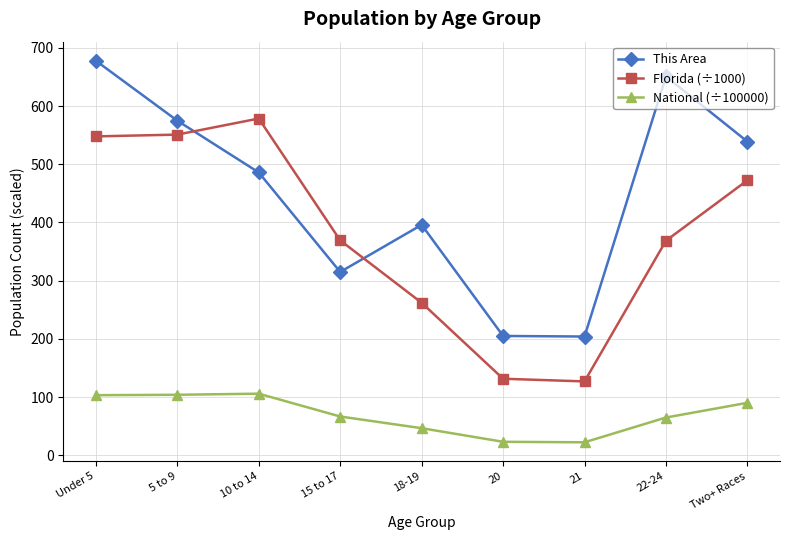

What is the average value of the National (÷100000) series?

69.6